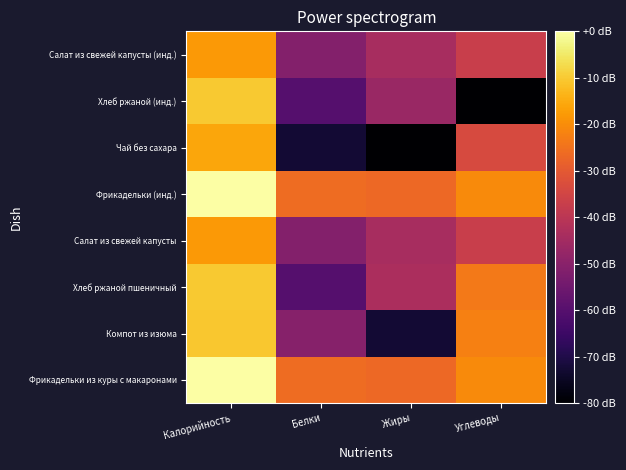

How many data points does each series have?

4